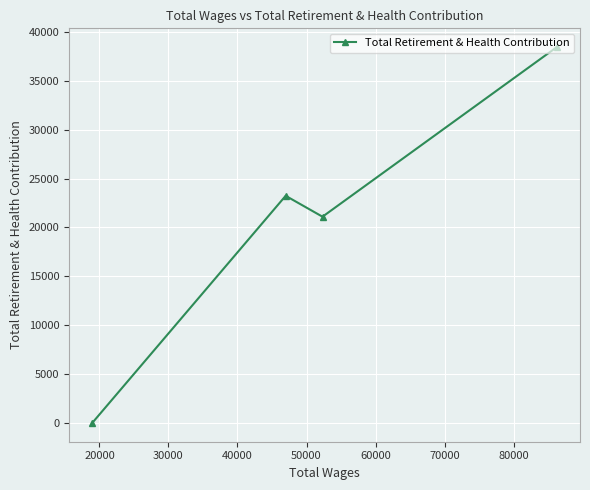

Is it true that the value at 30000 is 12163?

False